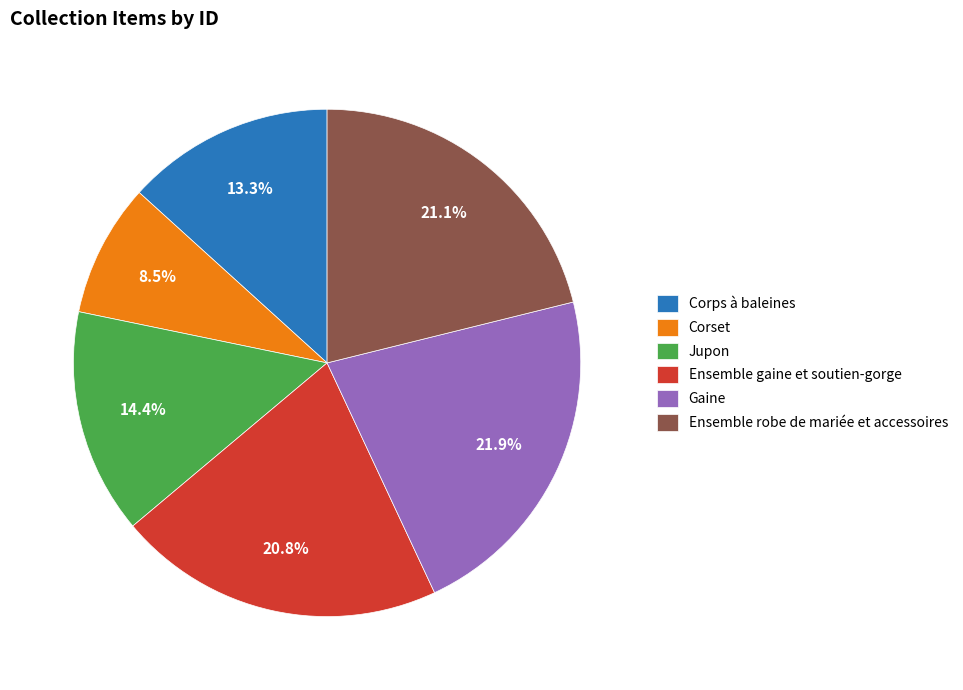

To the nearest percent, what percentage of the pie is Corps à baleines?

13%